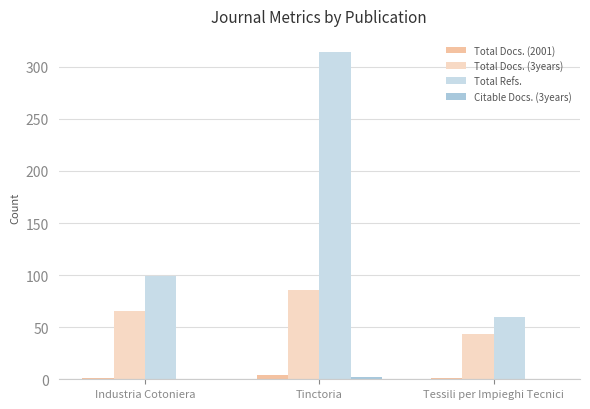

What is the lowest value of the Total Docs. (3years) series?

43